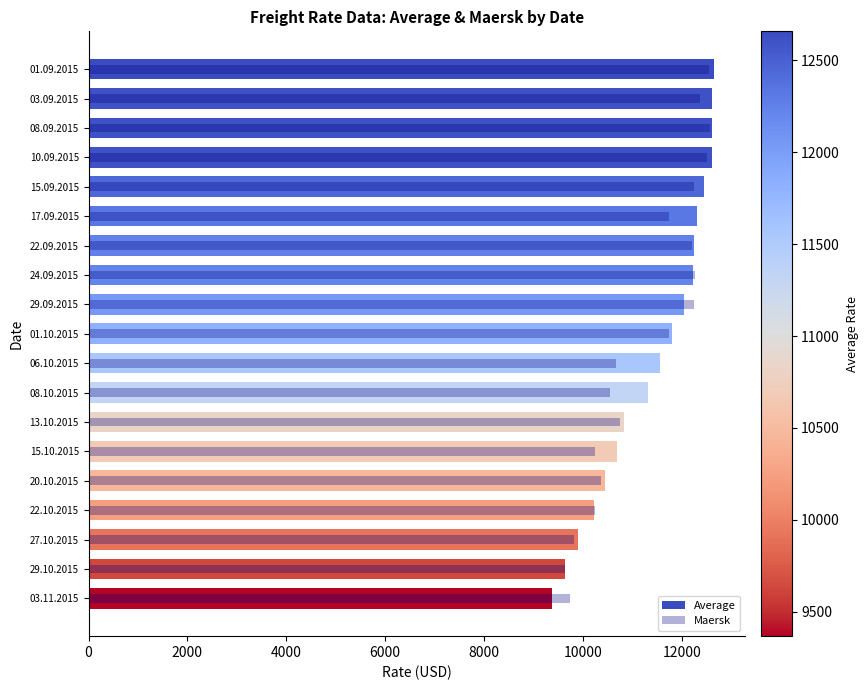

Which series has the largest total across all categories?

Average